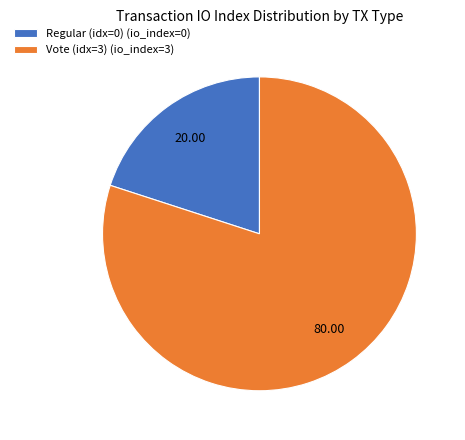

Rank the categories by value from highest to lowest.

Vote (idx=3) (io_index=3), Regular (idx=0) (io_index=0)